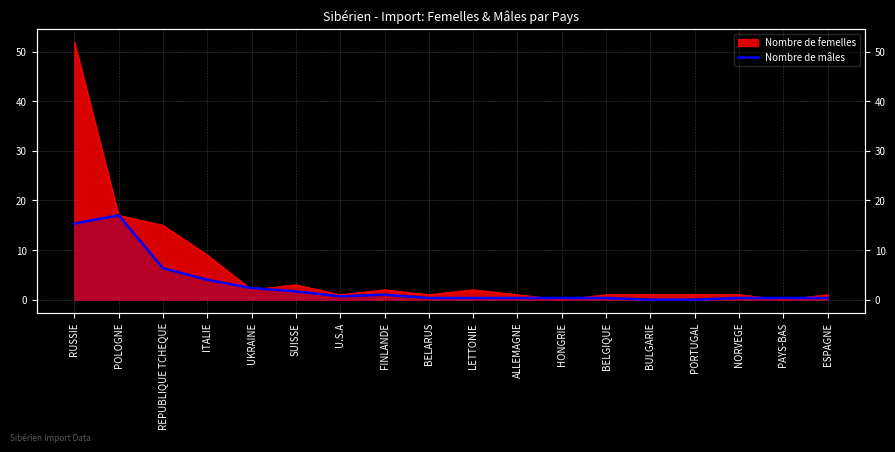

The value at BULGARIE is -6.7. True or false?

False